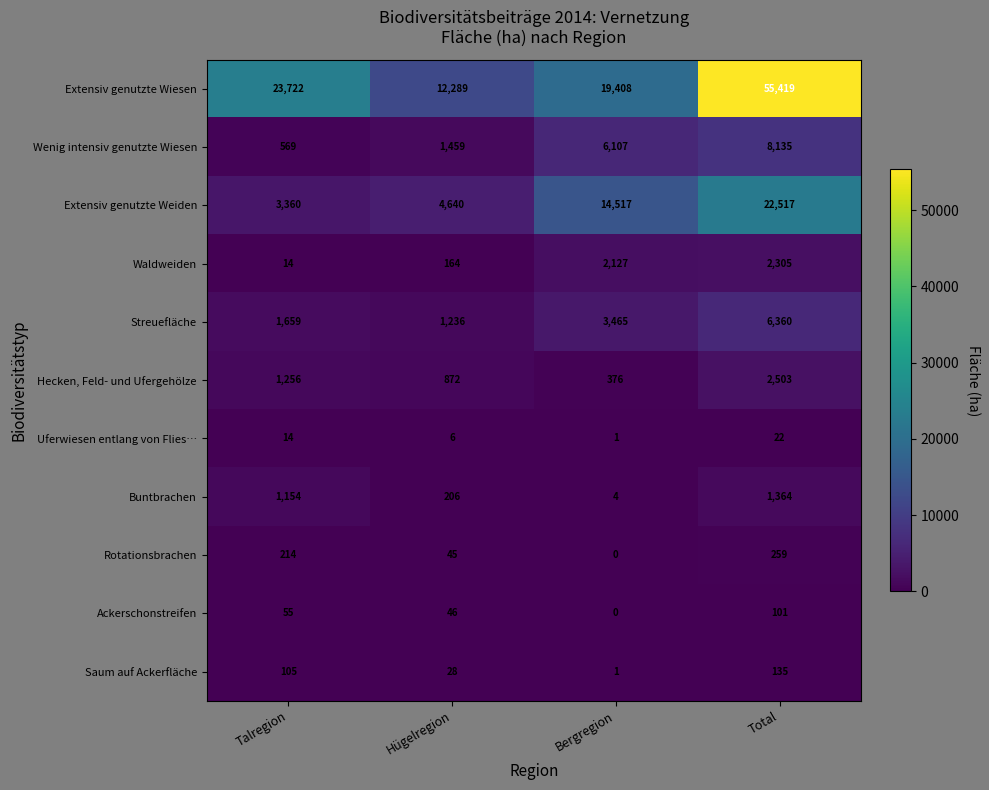

Rank the categories by Saum auf Ackerfläche value from lowest to highest.

Bergregion, Hügelregion, Talregion, Total